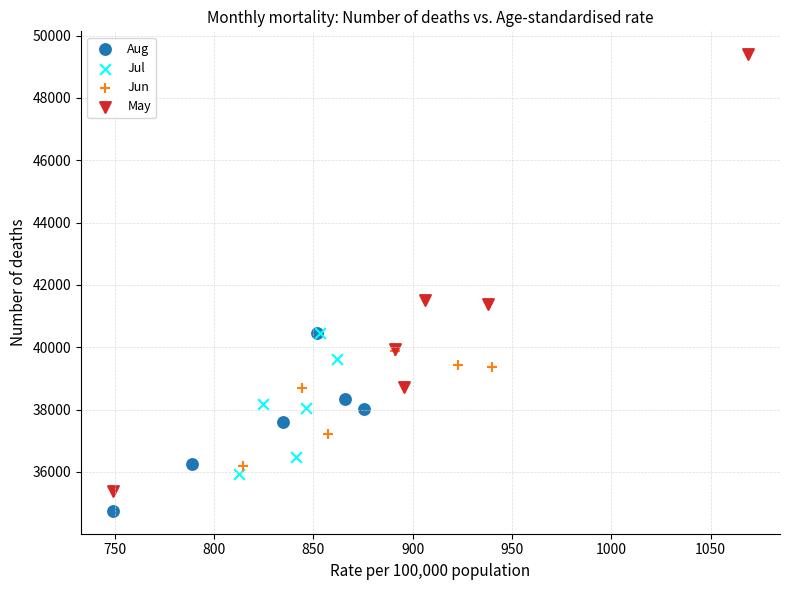

Which series has the widest spread of Y values?

May